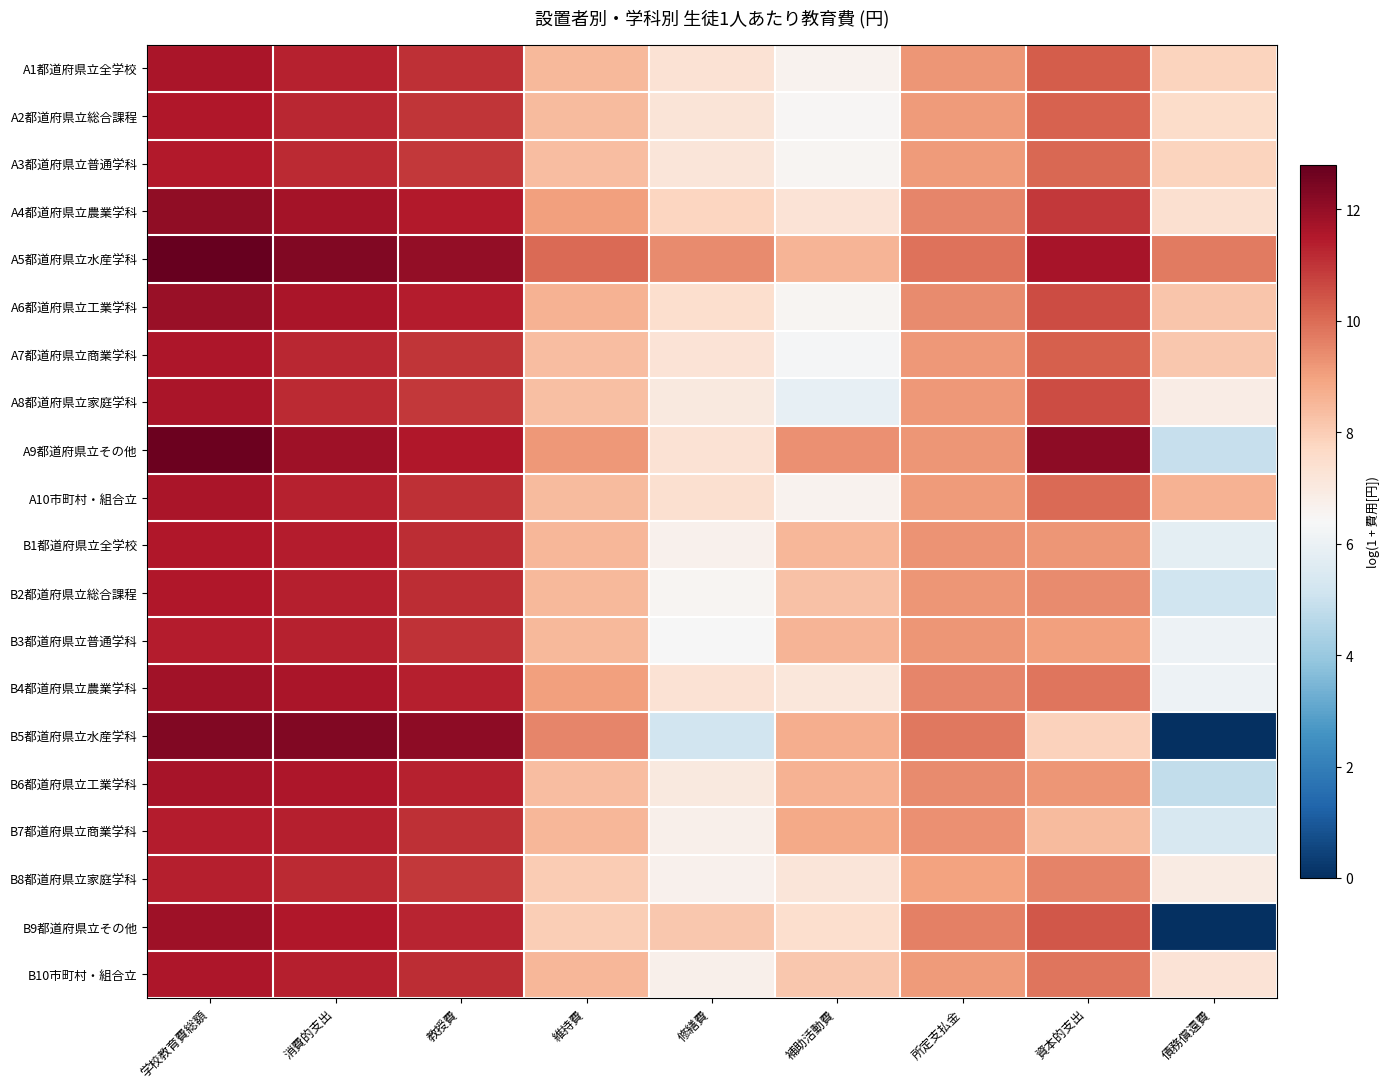

Reading left to right, what are all the values shown in this chart?

A1都道府県立全学校: 学校教育費総額=11.6	消費的支出=11.3	教授費=11.1	維持費=8.5	修繕費=7.3	補助活動費=6.6	所定支払金=9.2	資本的支出=10.3	債務償還費=7.8
A2都道府県立総合課程: 学校教育費総額=11.5	消費的支出=11.2	教授費=11.0	維持費=8.4	修繕費=7.2	補助活動費=6.5	所定支払金=9.1	資本的支出=10.2	債務償還費=7.6
A3都道府県立普通学科: 学校教育費総額=11.5	消費的支出=11.2	教授費=10.9	維持費=8.4	修繕費=7.2	補助活動費=6.5	所定支払金=9.1	資本的支出=10.1	債務償還費=7.8
A4都道府県立農業学科: 学校教育費総額=12.1	消費的支出=11.7	教授費=11.5	維持費=9.0	修繕費=7.8	補助活動費=7.3	所定支払金=9.5	資本的支出=10.9	債務償還費=7.4
A5都道府県立水産学科: 学校教育費総額=12.8	消費的支出=12.3	教授費=12.0	維持費=10.0	修繕費=9.4	補助活動費=8.6	所定支払金=9.9	資本的支出=11.7	債務償還費=9.7
A6都道府県立工業学科: 学校教育費総額=11.9	消費的支出=11.6	教授費=11.4	維持費=8.6	修繕費=7.5	補助活動費=6.5	所定支払金=9.4	資本的支出=10.6	債務償還費=8.2
A7都道府県立商業学科: 学校教育費総額=11.6	消費的支出=11.2	教授費=11.0	維持費=8.4	修繕費=7.3	補助活動費=6.3	所定支払金=9.2	資本的支出=10.2	債務償還費=8.1
A8都道府県立家庭学科: 学校教育費総額=11.6	消費的支出=11.2	教授費=10.9	維持費=8.3	修繕費=7.0	補助活動費=5.9	所定支払金=9.2	資本的支出=10.6	債務償還費=6.9
A9都道府県立その他: 学校教育費総額=12.7	消費的支出=11.8	教授費=11.5	維持費=9.2	修繕費=7.3	補助活動費=9.3	所定支払金=9.2	資本的支出=12.1	債務償還費=4.9
A10市町村・組合立: 学校教育費総額=11.6	消費的支出=11.3	教授費=11.1	維持費=8.4	修繕費=7.4	補助活動費=6.6	所定支払金=9.1	資本的支出=10.0	債務償還費=8.6
B1都道府県立全学校: 学校教育費総額=11.5	消費的支出=11.4	教授費=11.1	維持費=8.5	修繕費=6.7	補助活動費=8.5	所定支払金=9.3	資本的支出=9.2	債務償還費=5.8
B2都道府県立総合課程: 学校教育費総額=11.5	消費的支出=11.4	教授費=11.1	維持費=8.5	修繕費=6.5	補助活動費=8.3	所定支払金=9.2	資本的支出=9.4	債務償還費=5.1
B3都道府県立普通学科: 学校教育費総額=11.4	消費的支出=11.3	教授費=11.0	維持費=8.5	修繕費=6.4	補助活動費=8.6	所定支払金=9.2	資本的支出=9.0	債務償還費=6.1
B4都道府県立農業学科: 学校教育費総額=11.8	消費的支出=11.6	教授費=11.4	維持費=9.0	修繕費=7.3	補助活動費=7.1	所定支払金=9.5	資本的支出=9.8	債務償還費=6.1
B5都道府県立水産学科: 学校教育費総額=12.3	消費的支出=12.3	教授費=12.1	維持費=9.5	修繕費=5.2	補助活動費=8.7	所定支払金=9.8	資本的支出=7.9	債務償還費=0.0
B6都道府県立工業学科: 学校教育費総額=11.7	消費的支出=11.6	教授費=11.3	維持費=8.4	修繕費=7.0	補助活動費=8.6	所定支払金=9.4	資本的支出=9.2	債務償還費=4.8
B7都道府県立商業学科: 学校教育費総額=11.4	消費的支出=11.4	教授費=11.1	維持費=8.5	修繕費=6.7	補助活動費=8.8	所定支払金=9.3	資本的支出=8.4	債務償還費=5.4
B8都道府県立家庭学科: 学校教育費総額=11.4	消費的支出=11.2	教授費=10.9	維持費=8.0	修繕費=6.7	補助活動費=7.2	所定支払金=9.0	資本的支出=9.6	債務償還費=6.9
B9都道府県立その他: 学校教育費総額=11.8	消費的支出=11.5	教授費=11.3	維持費=8.0	修繕費=8.1	補助活動費=7.5	所定支払金=9.6	資本的支出=10.4	債務償還費=0.0
B10市町村・組合立: 学校教育費総額=11.6	消費的支出=11.4	教授費=11.1	維持費=8.5	修繕費=6.7	補助活動費=8.1	所定支払金=9.1	資本的支出=9.8	債務償還費=7.3